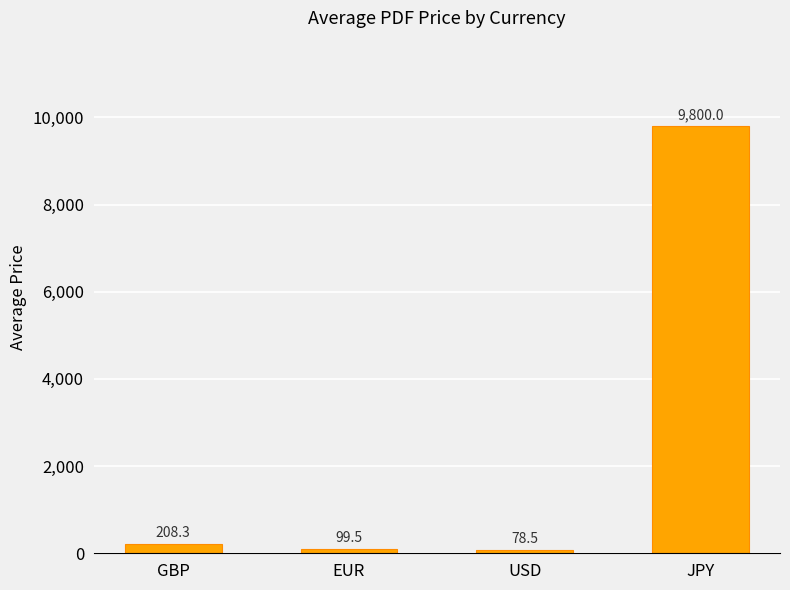

List the labels in order of value, largest first.

JPY, GBP, EUR, USD